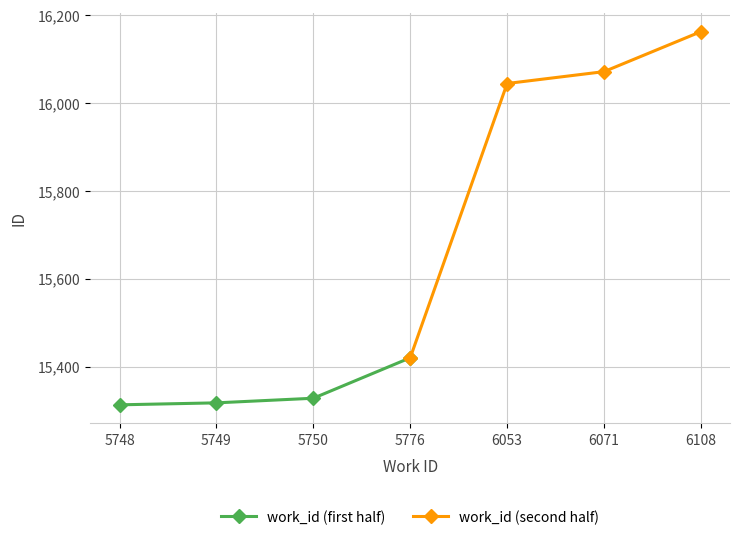

What is the value of the work_id (first half) point at the 4th from the left?

15420.0